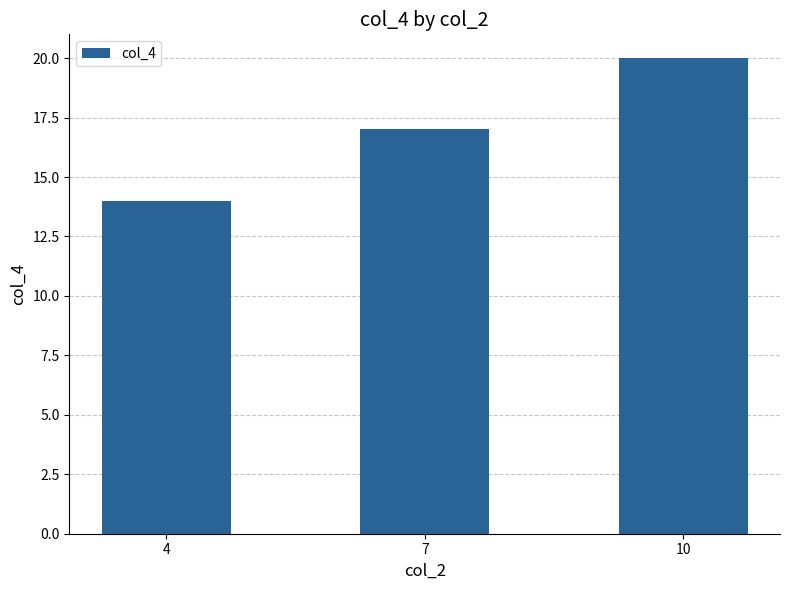

Approximately how many times larger is the value at 10 compared to 4?

1.4